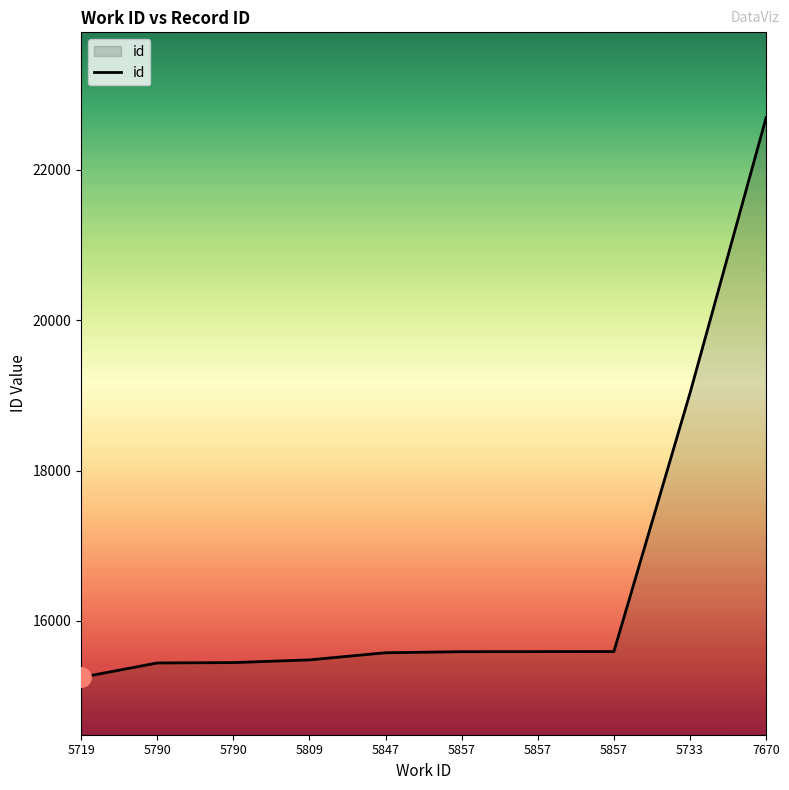

Where is the data nearest to the value 18971?

5733